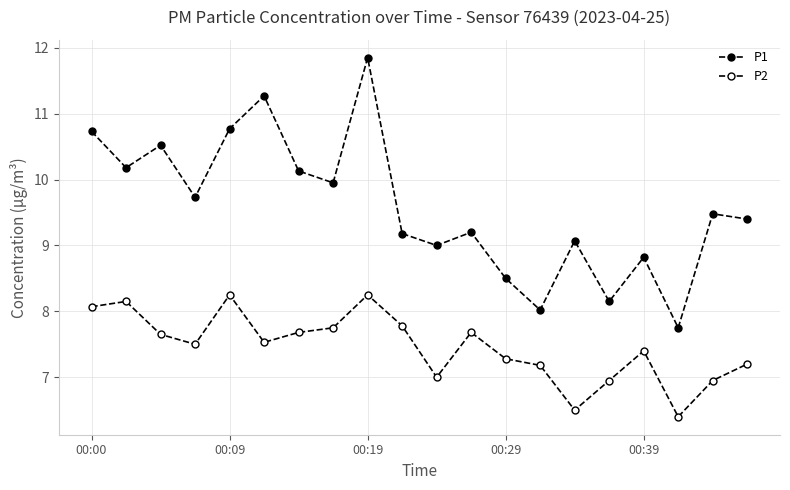

Does the chart display data point markers on the line(s)?

Yes